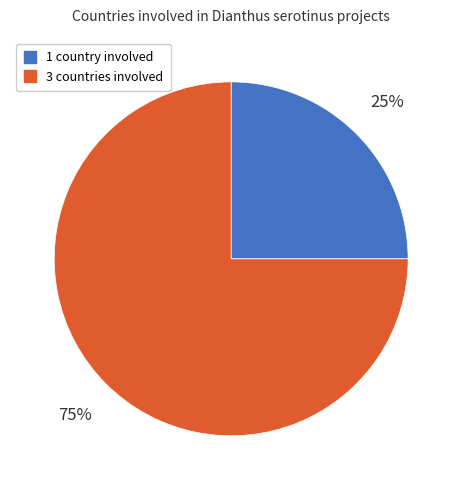

Which category has the biggest portion of the pie?

3 countries